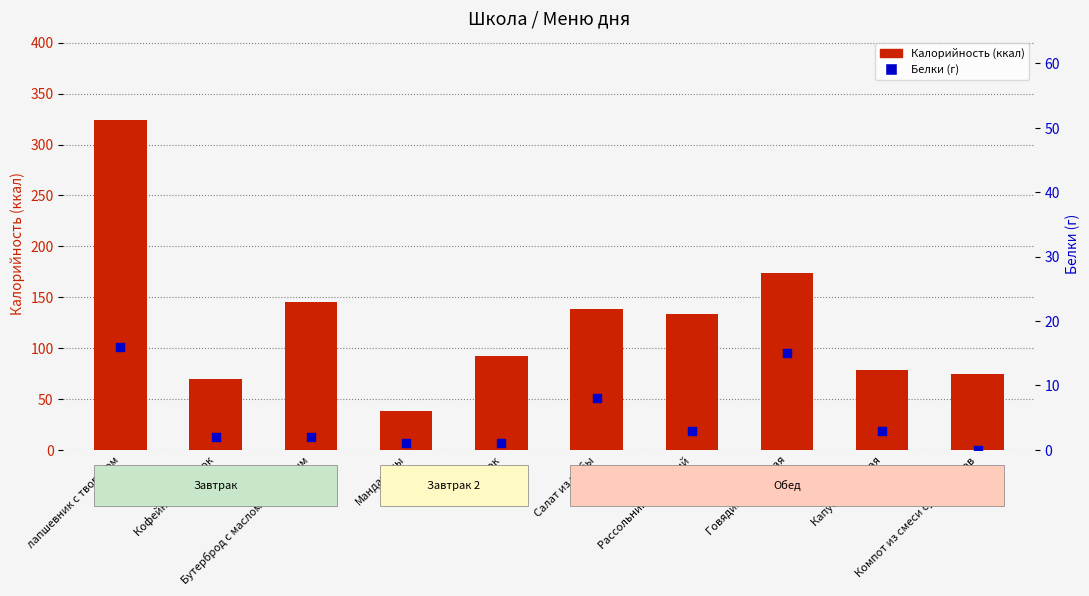

Which series has the widest spread of Y values?

Калорийность